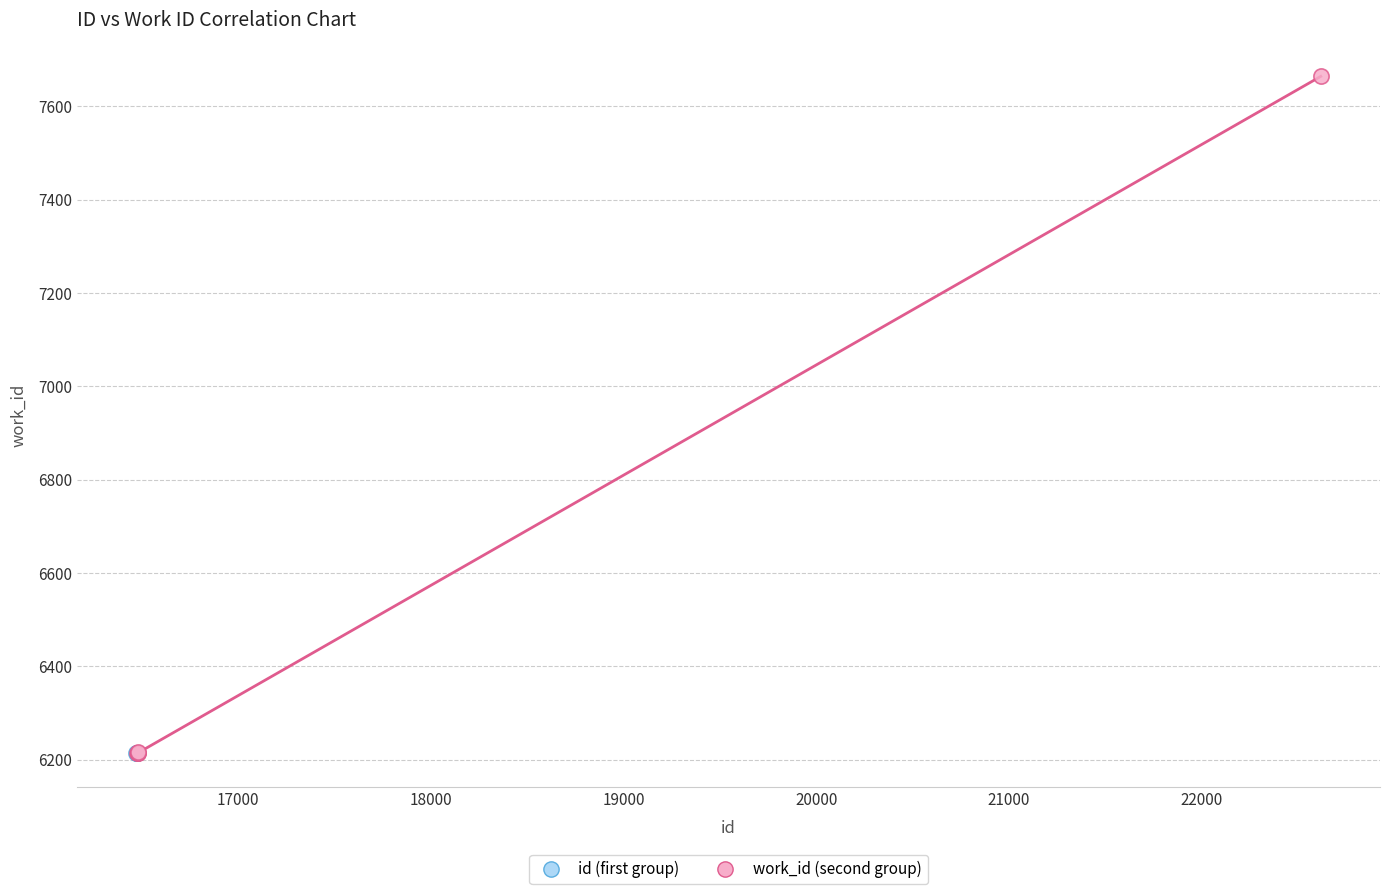

Which series has the largest Y range (max minus min)?

work_id (second group)